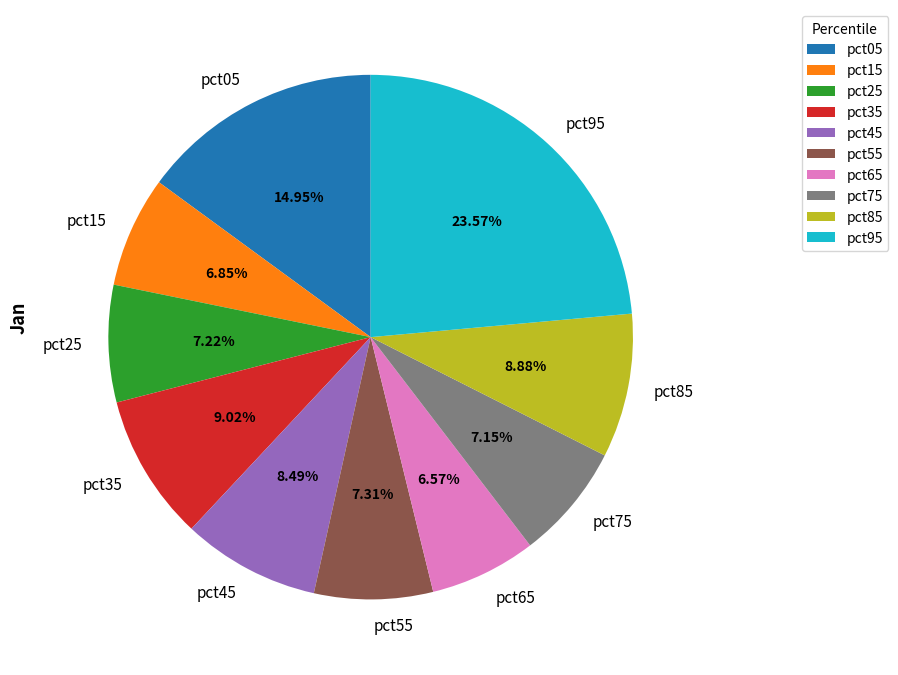

Between pct05 and pct95, which is larger?

pct95